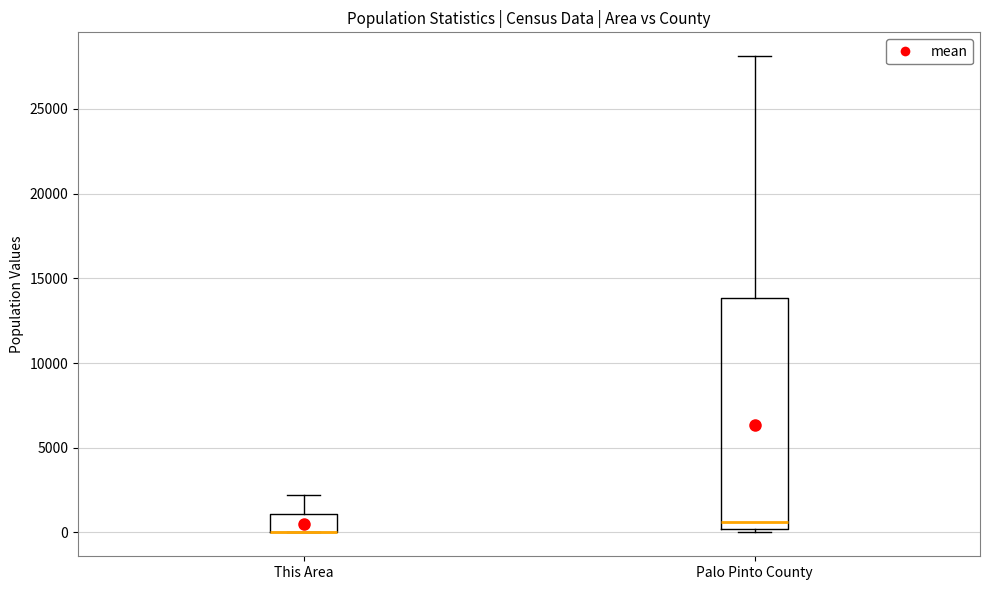

Where is the upper edge of the box for Palo Pinto County on the y-axis? The values are not printed on the chart, so give them approximately, as read against the axis.

14000